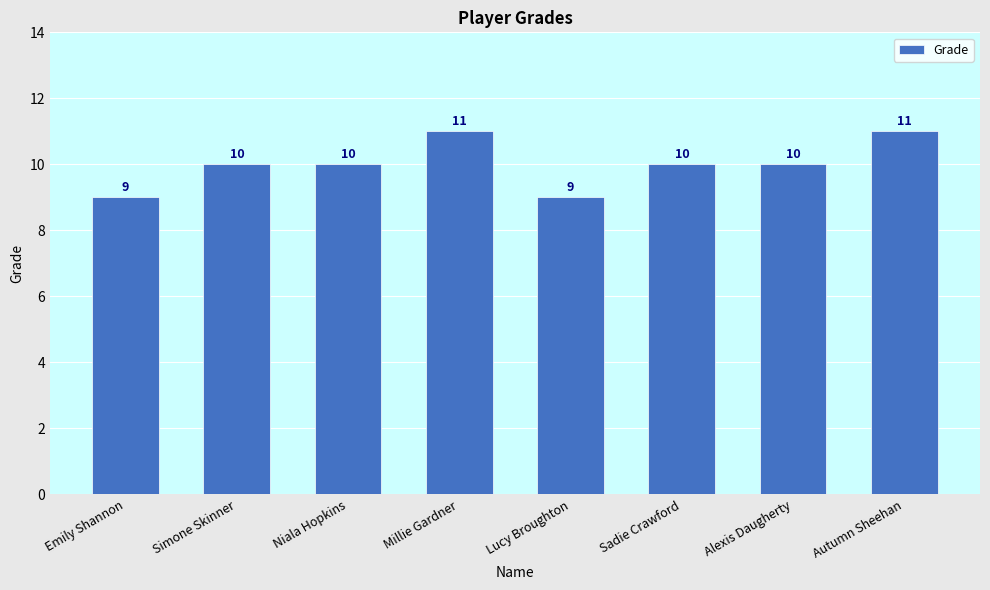

What is the ratio of the value at Emily Shannon to the value at Sadie Crawford?

0.9